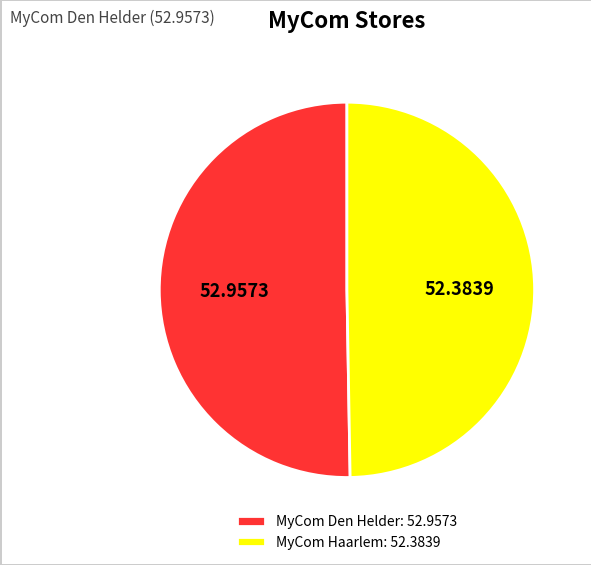

How many segments does this pie chart have?

2